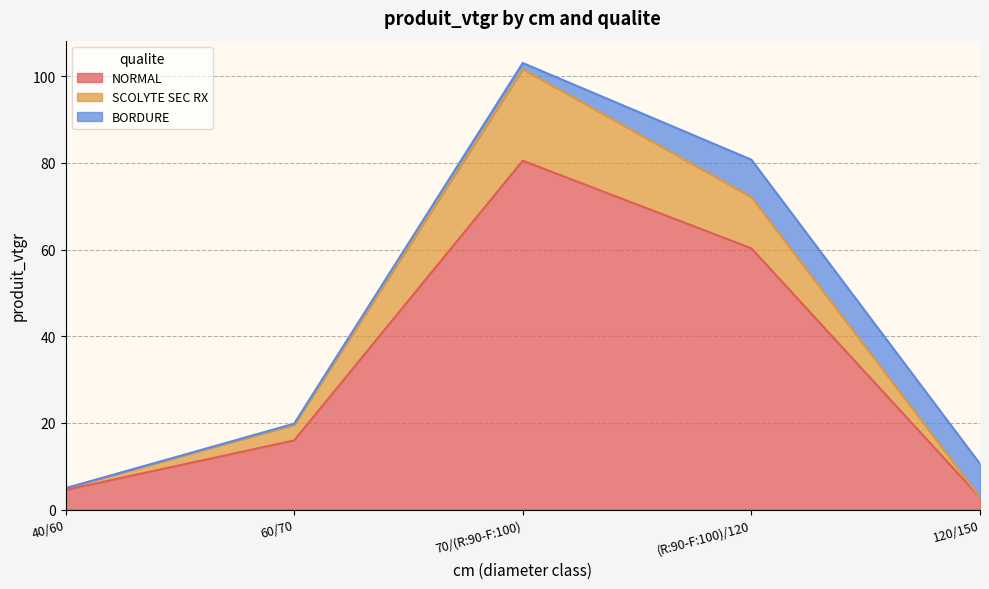

Which category has the highest value in the NORMAL series?

70/(R:90-F:100)